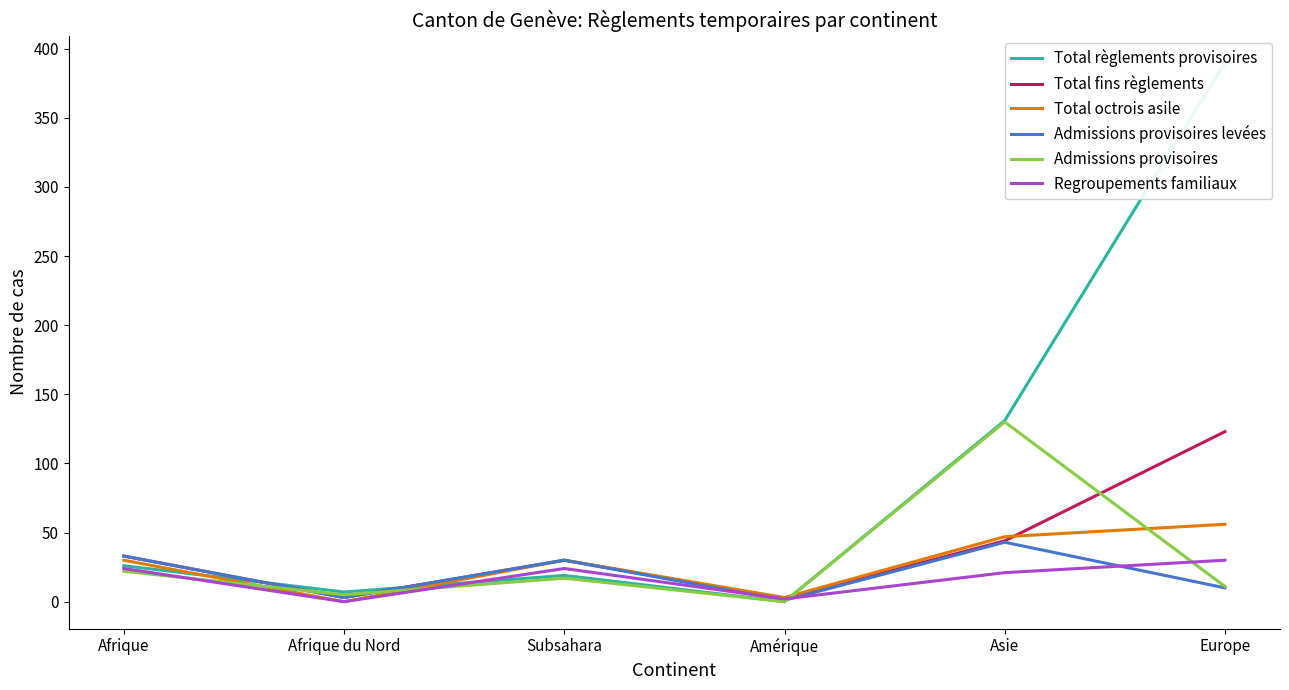

What is the sum of all Total octrois asile values?

166